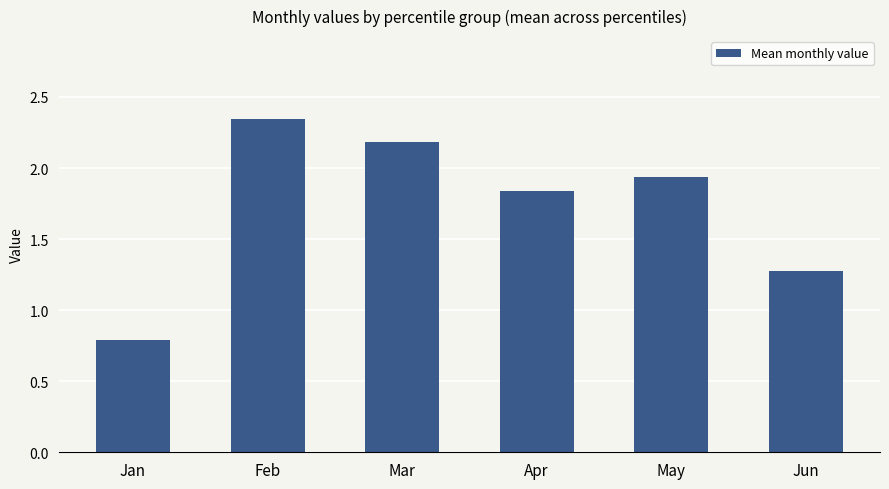

What is the difference between the maximum and minimum values?

1.5